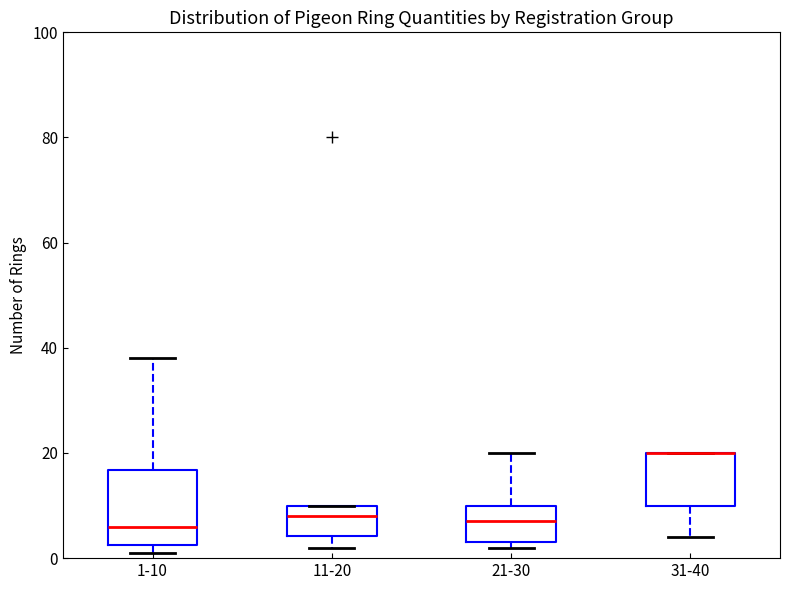

Reading left to right, transcribe this box plot: for each box, give where its median line is, the range the box spans, and where its two whiskers end, as read against the y-axis. The values are not printed on the chart, so give them approximately, as read against the axis.

1-10: median 6, box 2 to 16, whiskers 2 (just below the box's lower edge) to 38
11-20: median 8, box 4 to 10, whiskers 2 to 10
21-30: median 8, box 4 to 10, whiskers 2 to 20
31-40: median 20 (drawn on the box's upper edge), box 10 to 20, whiskers 4 to 20